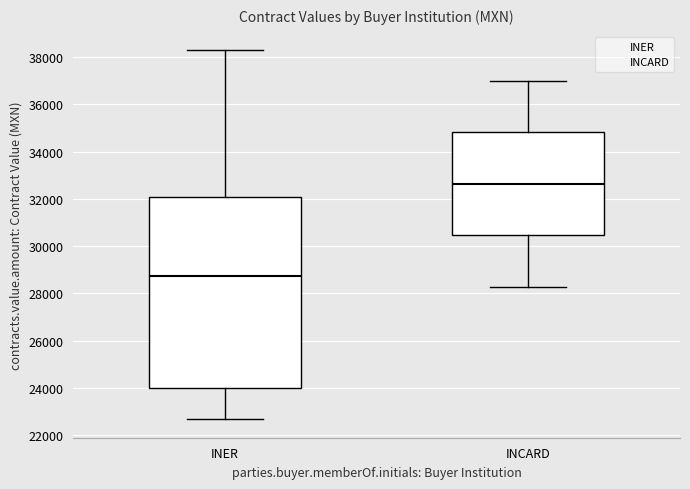

Reading left to right, transcribe this box plot: for each box, give where its median line is, the range the box spans, and where its two whiskers end, as read against the y-axis. The values are not printed on the chart, so give them approximately, as read against the axis.

INER: median 28800, box 24000 to 32000, whiskers 22600 to 38200
INCARD: median 32600, box 30400 to 34800, whiskers 28200 to 37000